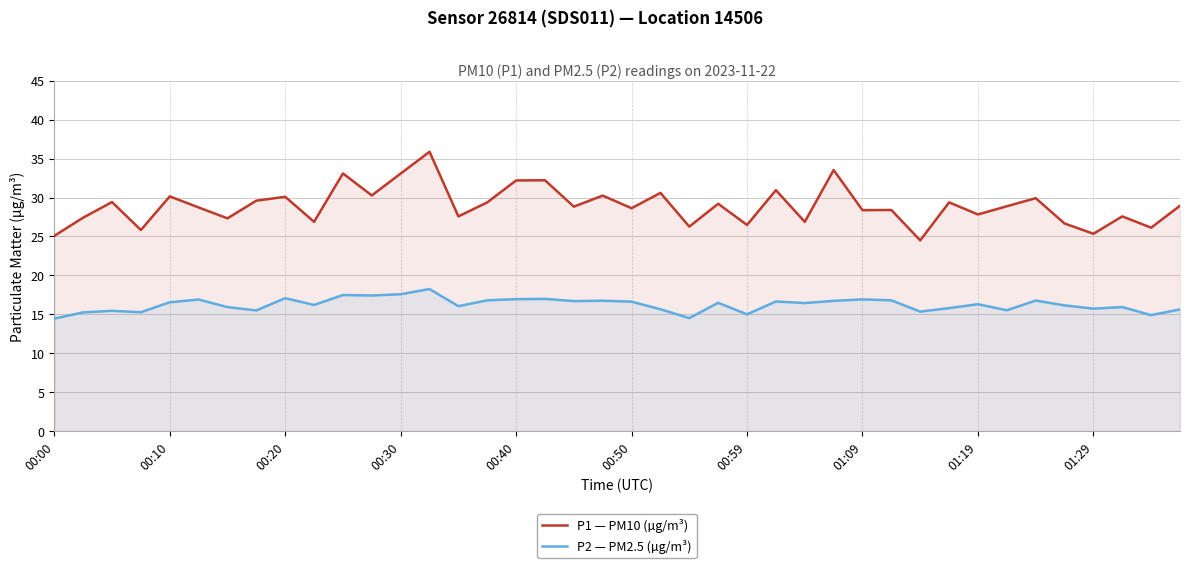

At which category is the sum across all series the highest?

13